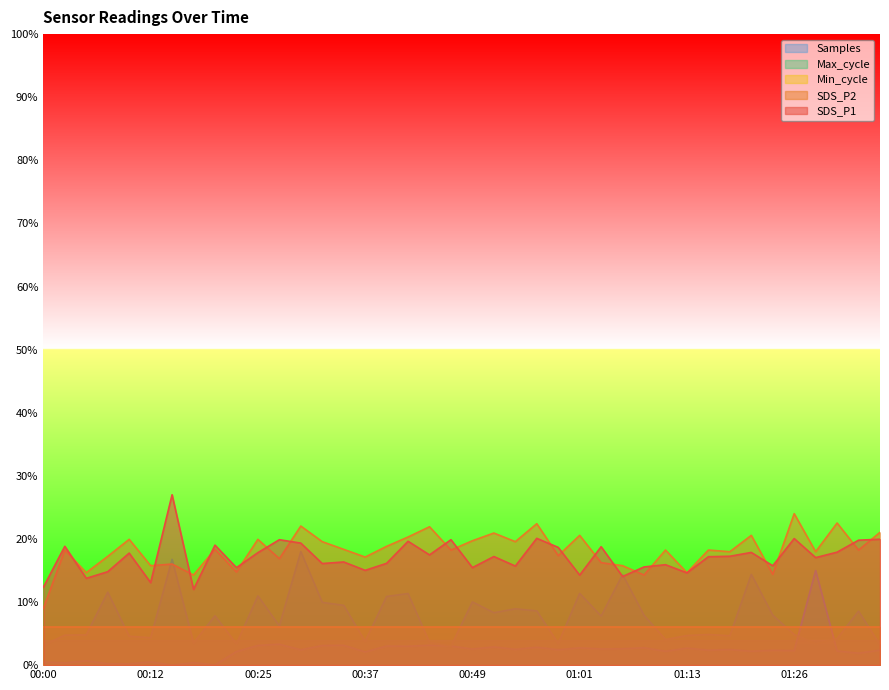

What is the maximum value shown in the chart?

27.0